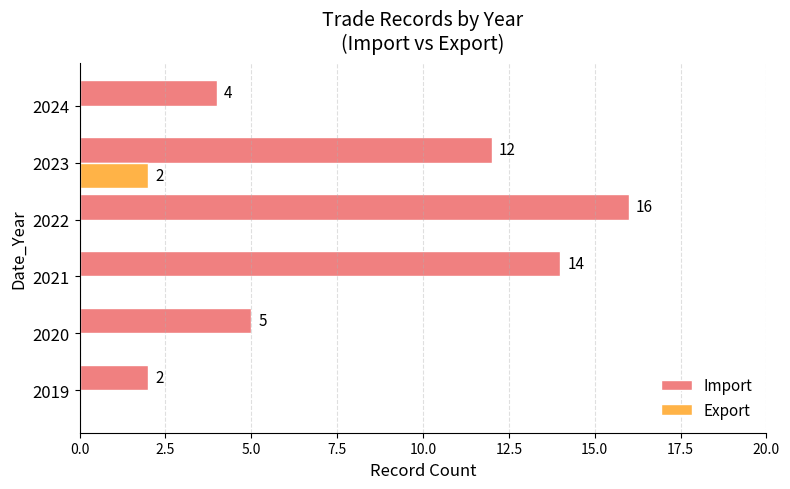

The value of Import at 2020 is 2. True or false?

False